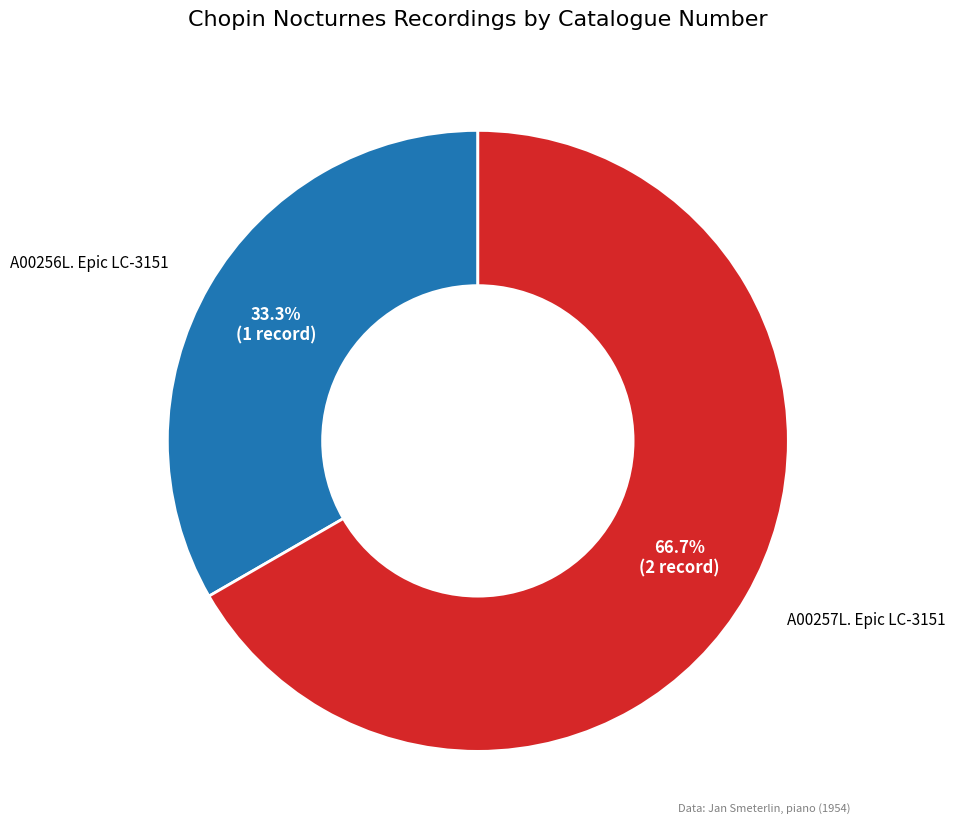

Count the number of slices in the pie.

2